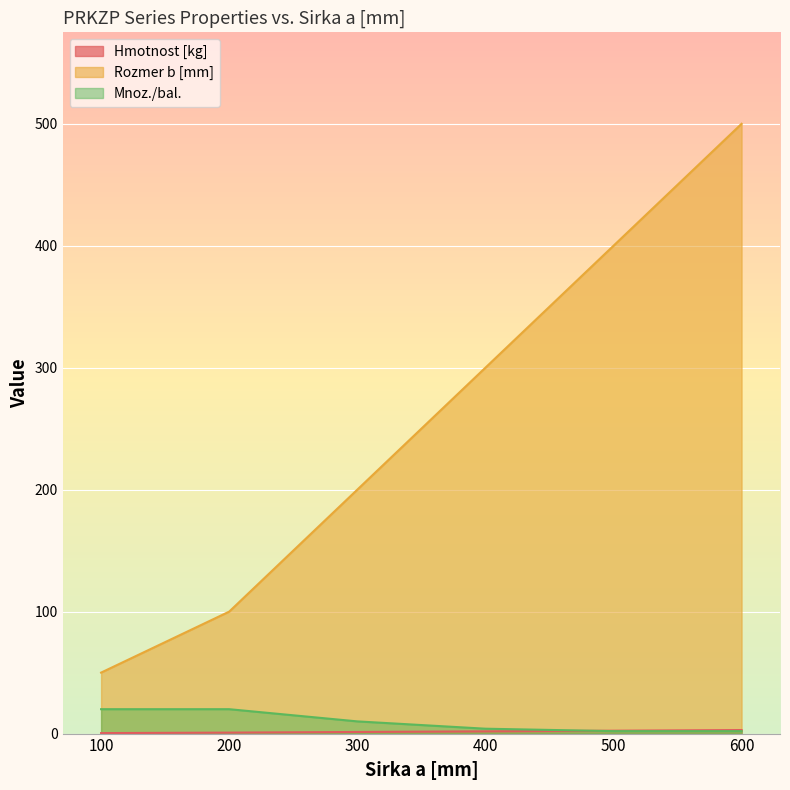

Reading left to right, transcribe all the data shown in this chart.

Hmotnost [kg]: 100=0.4	200=0.8	300=1.3	400=1.8	500=2.4	600=2.9
Rozmer b [mm]: 100=50.0	200=100.0	300=200.0	400=300.0	500=400.0	600=500.0
Mnoz./bal.: 100=20.0	200=20.0	300=10.0	400=4.0	500=2.0	600=2.0